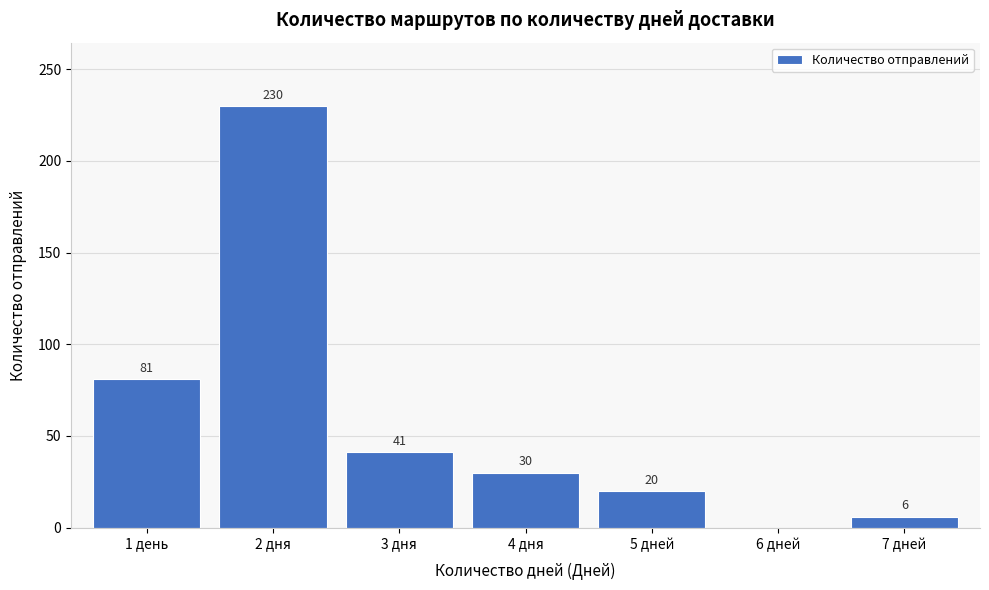

Reading left to right, what are all the values shown in this chart?

1 день=81	2 дня=230	3 дня=41	4 дня=30	5 дней=20	6 дней=0	7 дней=6